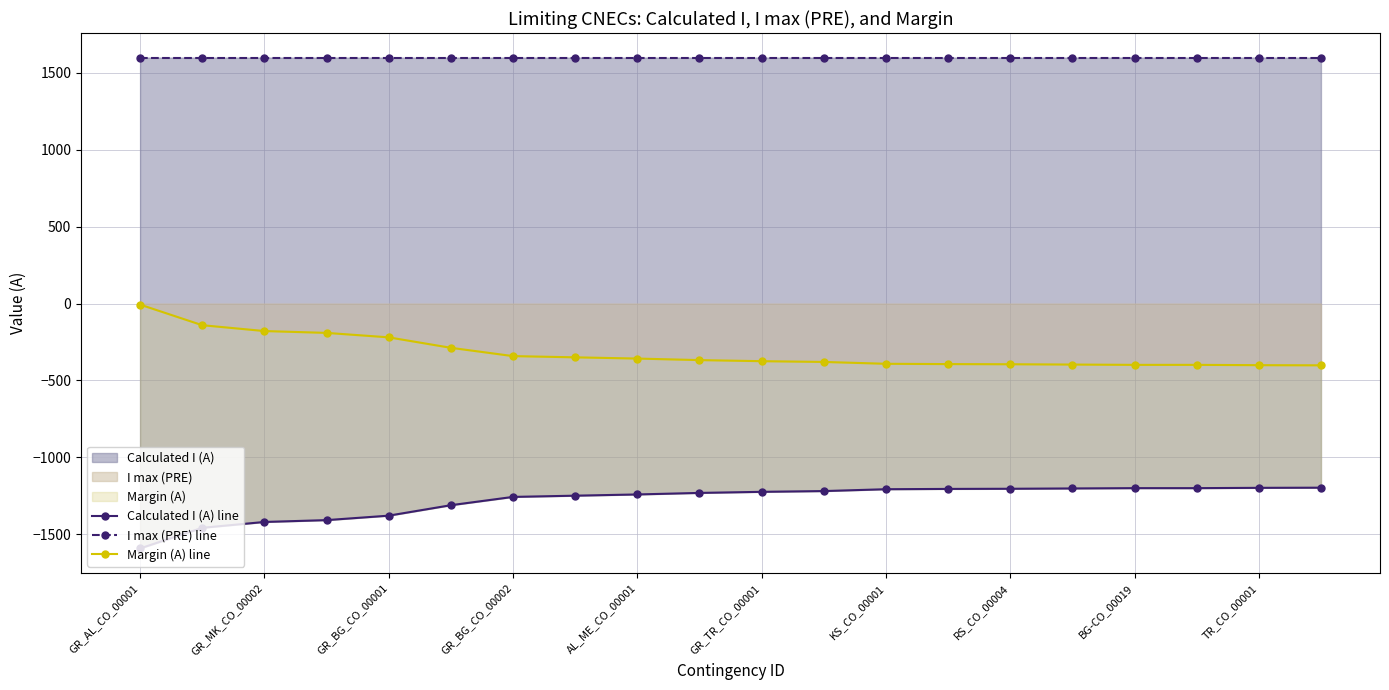

What are all the series names shown in the legend?

Calculated I (A) line, I max (PRE) line, Margin (A) line